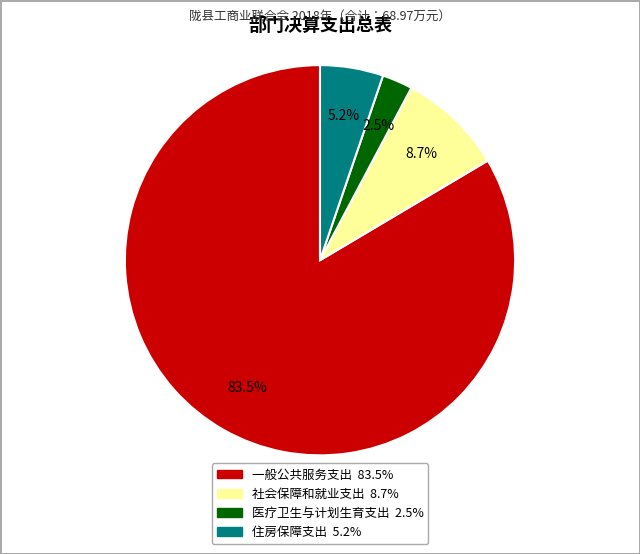

What percentage do 一般公共服务支出 and 住房保障支出 together represent?

88.8%